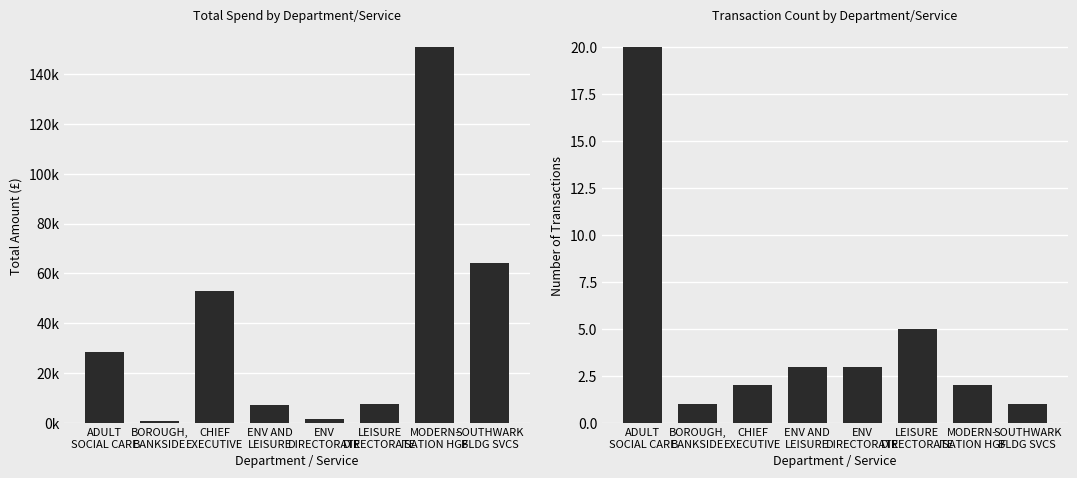

The Transaction Count series shows 1 at SOUTHWARK
BLDG SVCS. True or false?

True